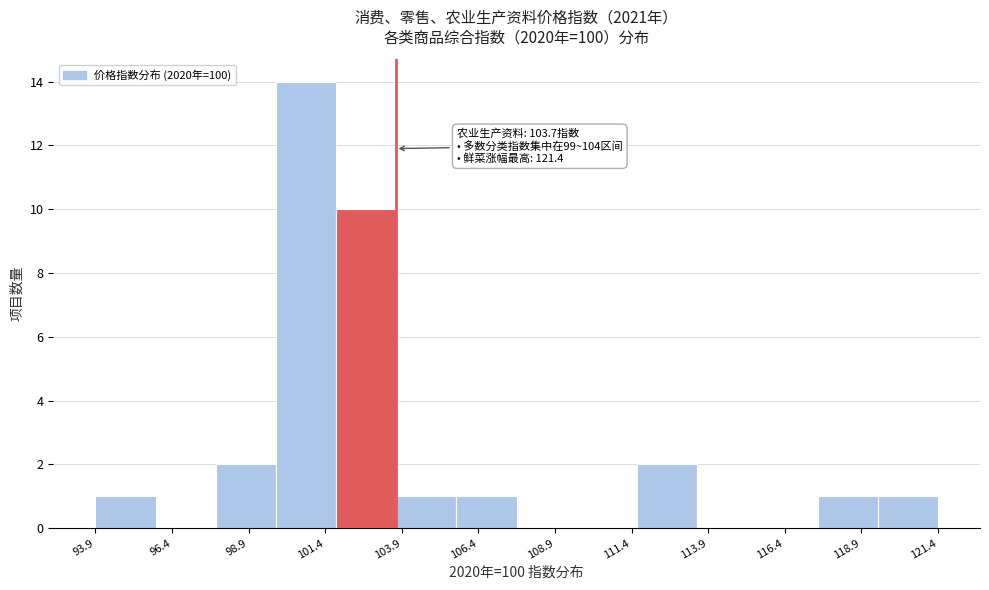

Around what value on the x-axis is the tallest bar? Give the approximate position of its centre, as read against the axis.

101.0